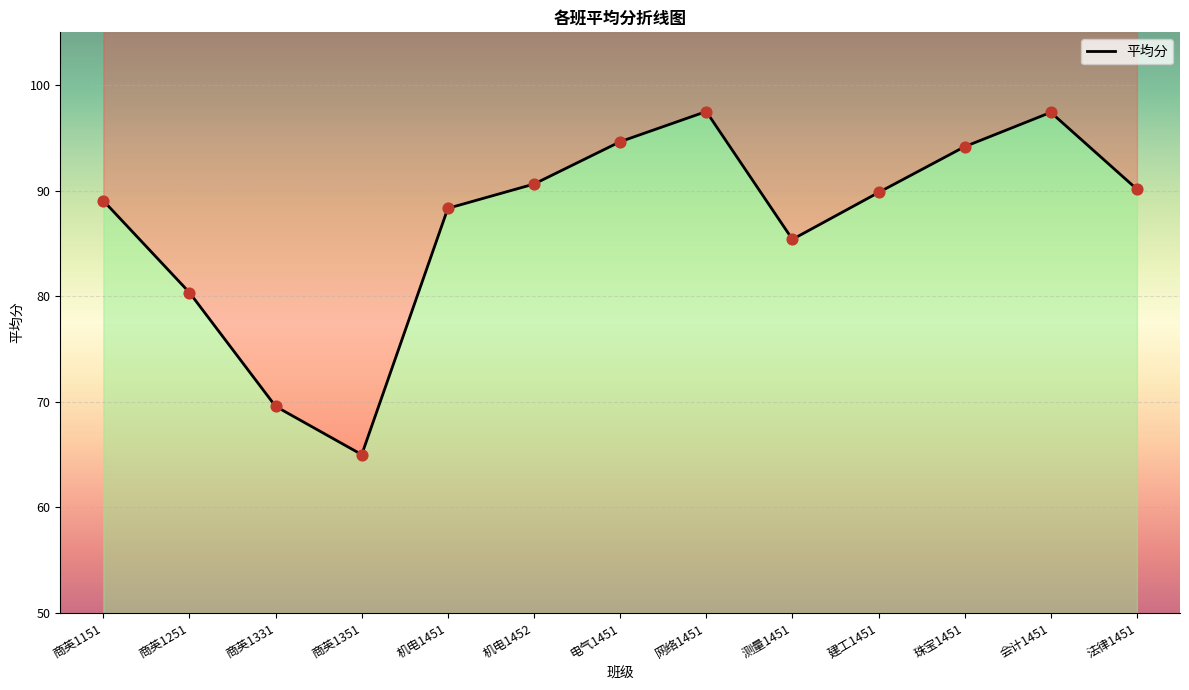

Between 网络1451 and 商英1151, which is larger?

网络1451